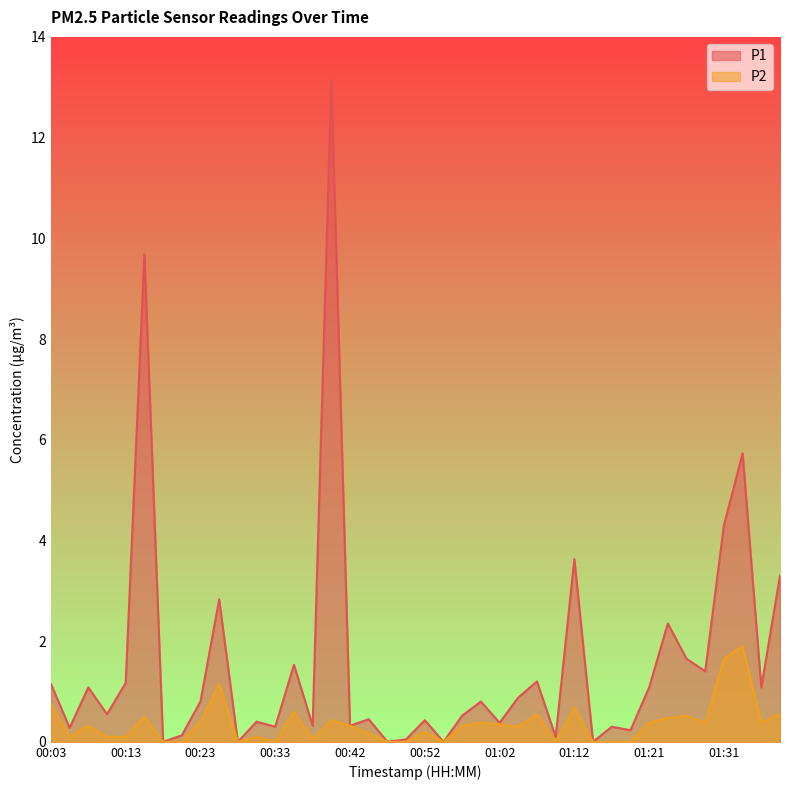

How many values in the P1 series exceed 0?

35